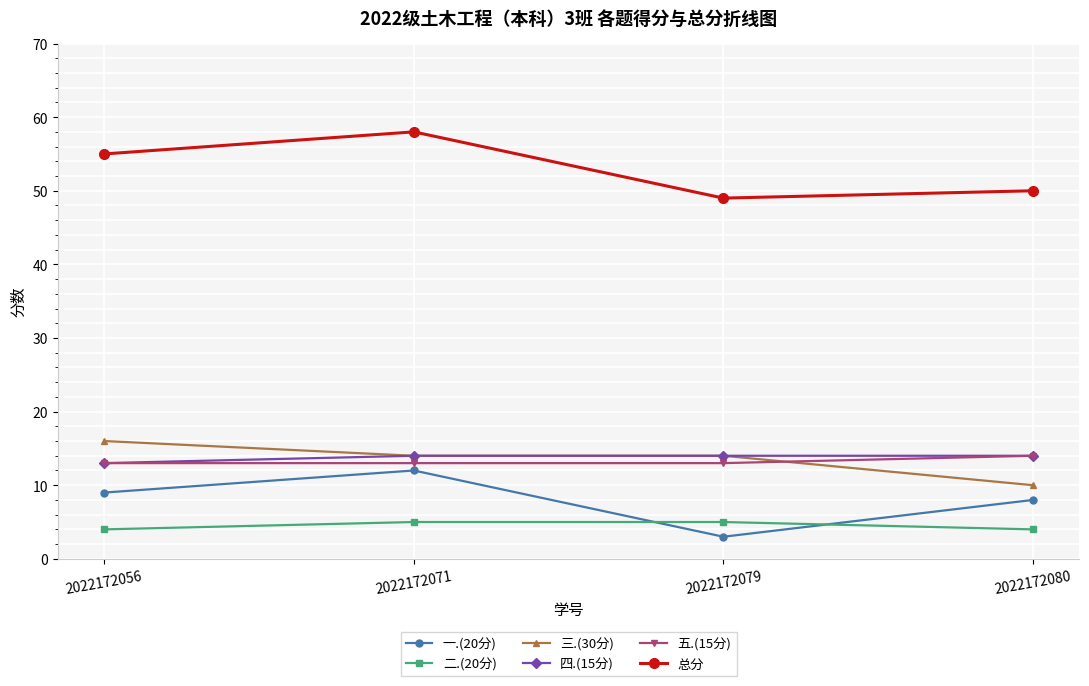

Where is 四.(15分) nearest to the value 13?

2022172056